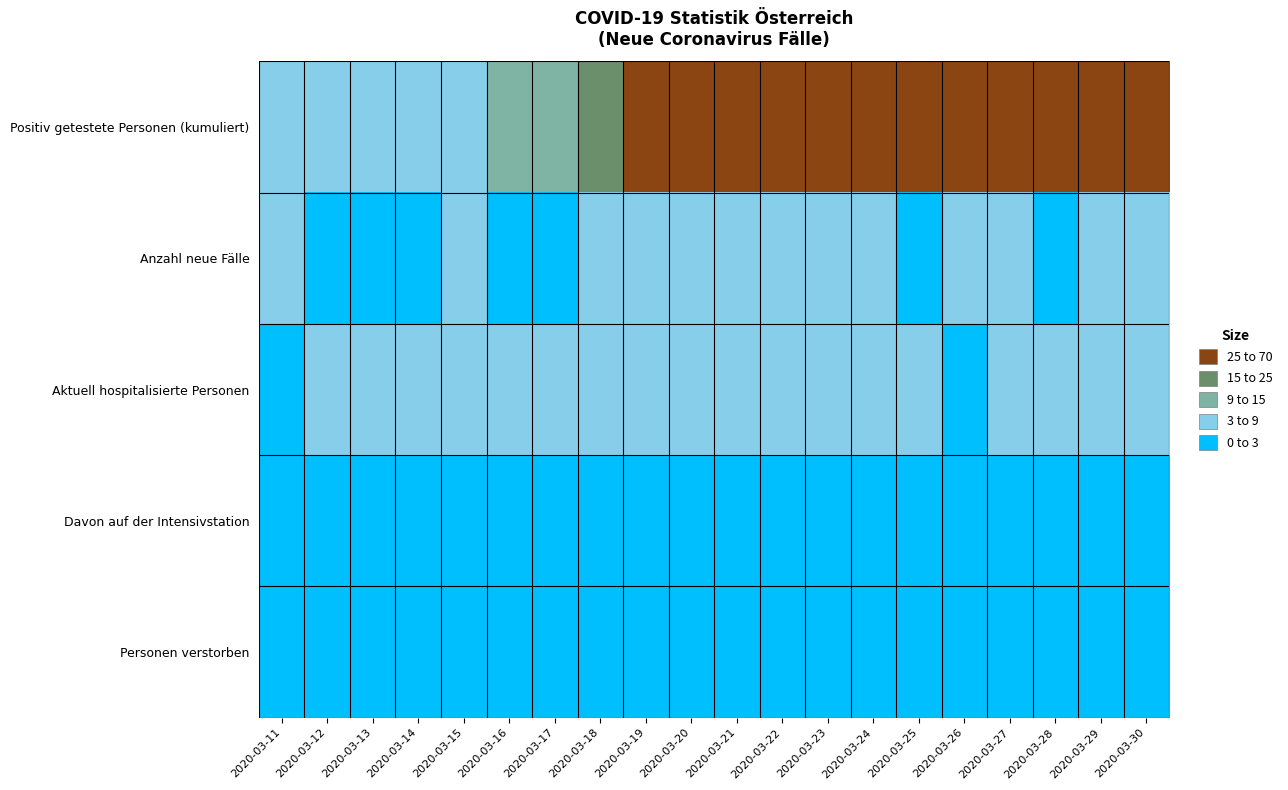

What is the maximum value shown in the chart?

63